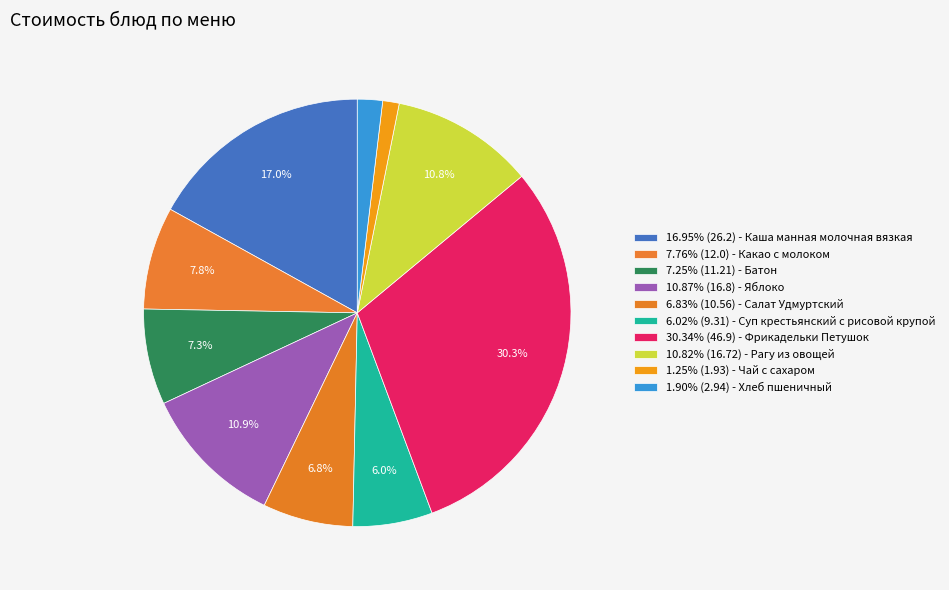

Count the number of slices in the pie.

10